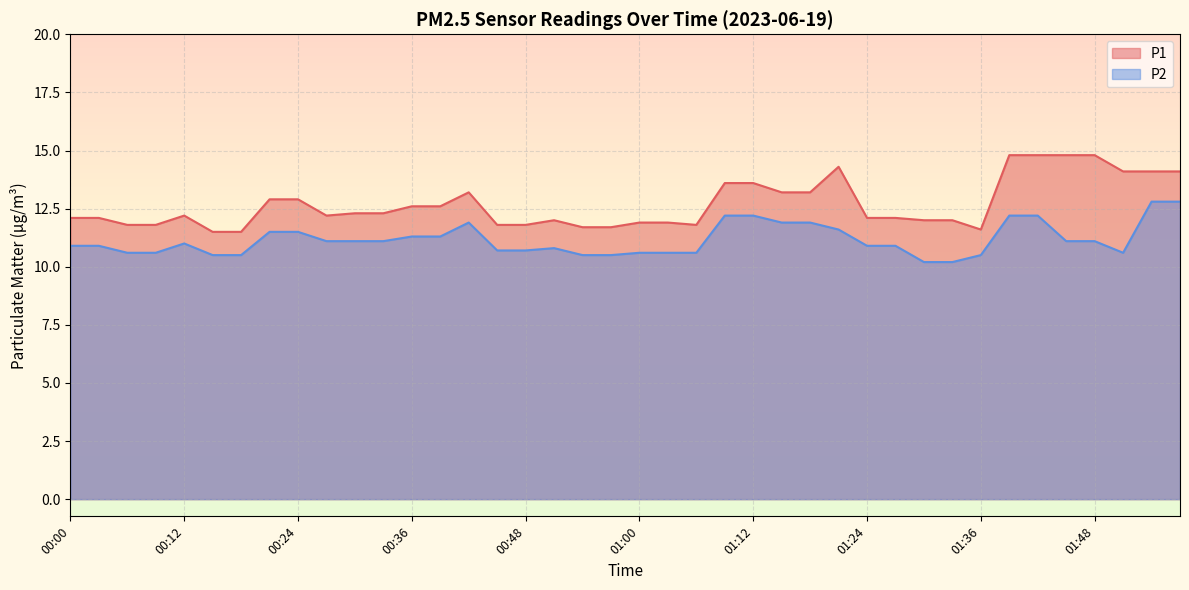

True or false: P1 and P2 cross at least once.

False